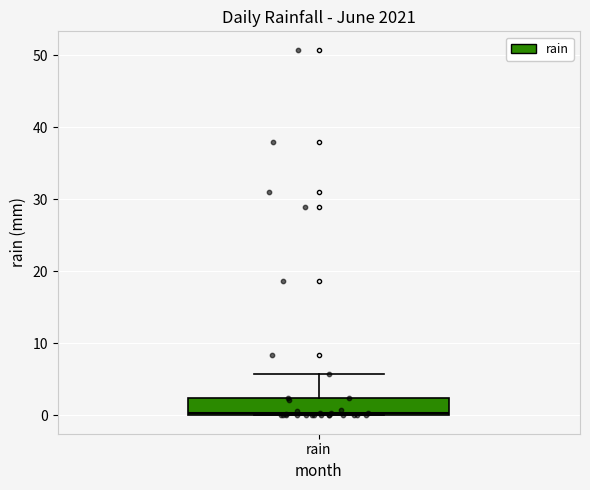

Where does the upper whisker of the box for rain end on the y-axis? The values are not printed on the chart, so give them approximately, as read against the axis.

6